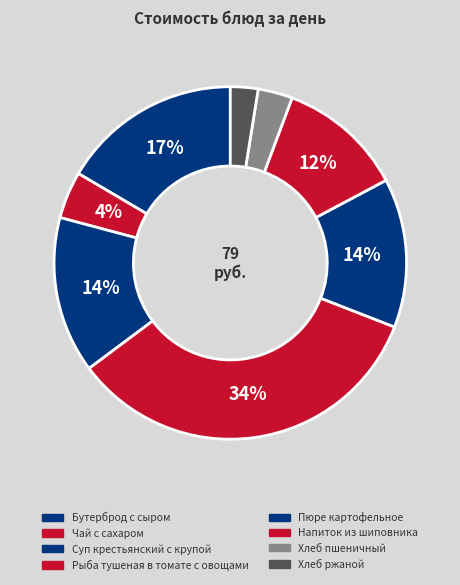

Is it true that Пюре картофельное is 14% of the pie?

True